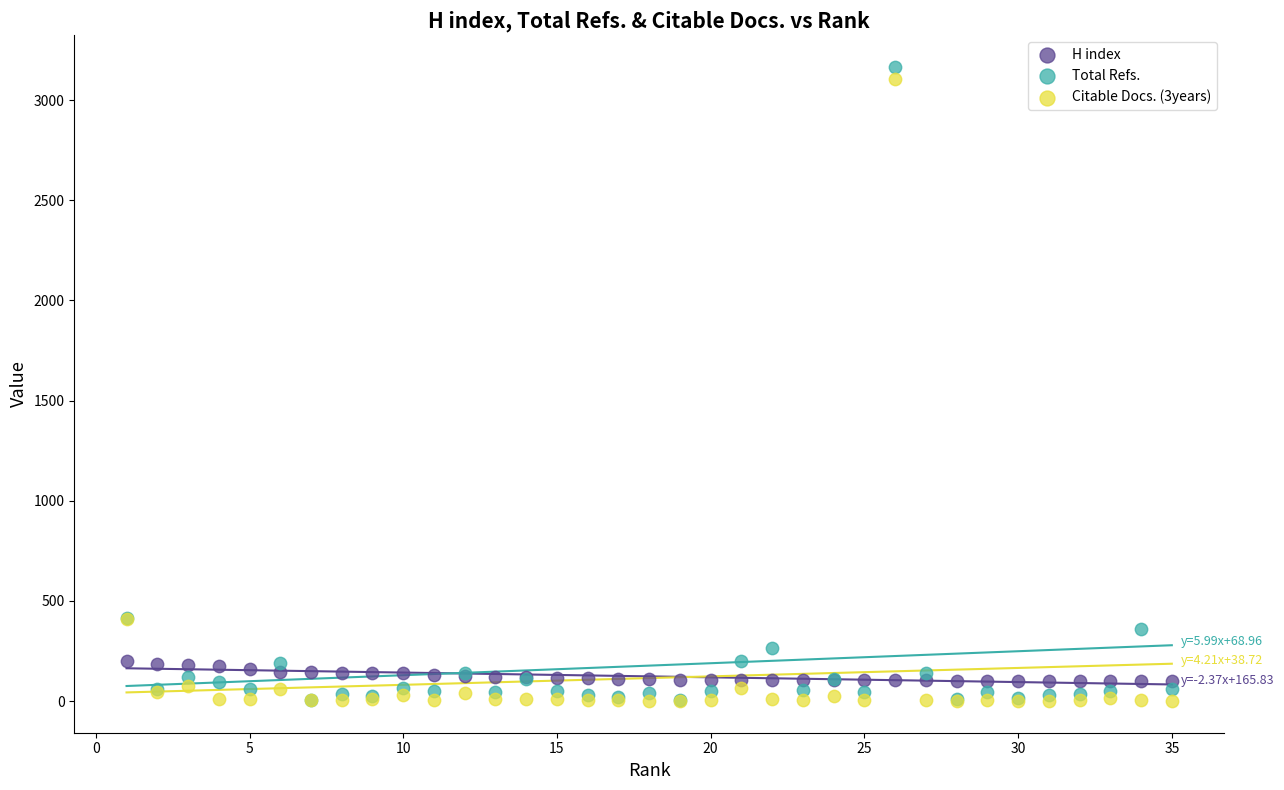

Which series has the largest Y range (max minus min)?

Total Refs.